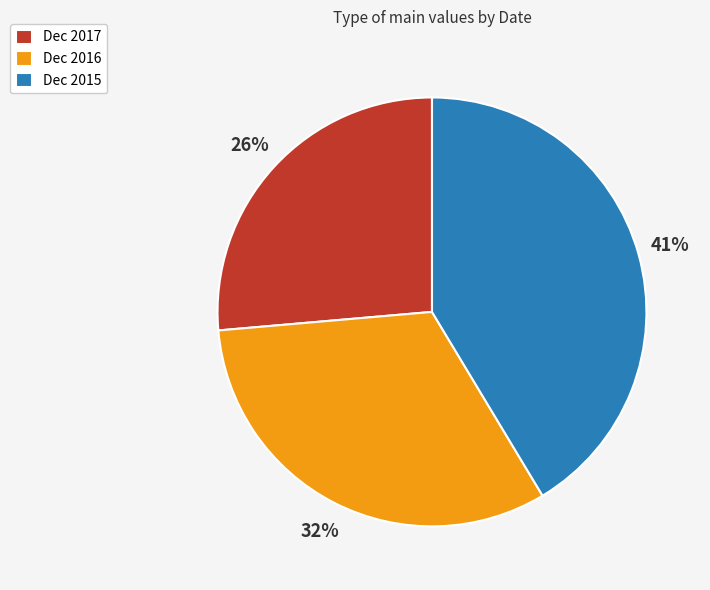

What is the smallest slice in the pie chart?

Dec 2017